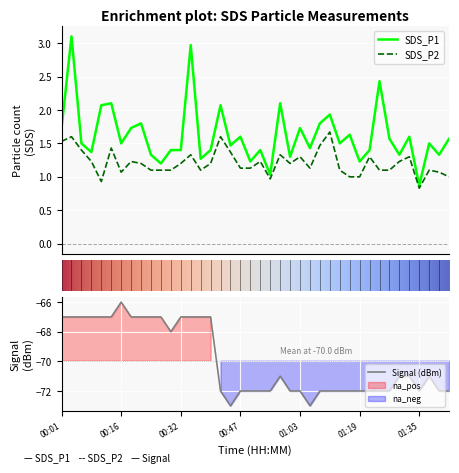

How many categories are shown in the chart?

40